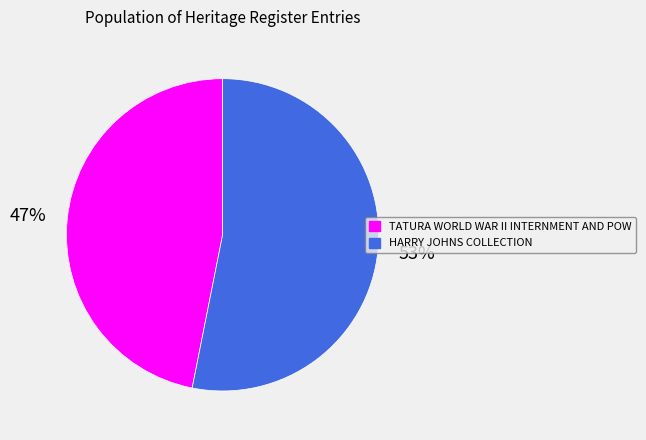

Which slice is the smallest?

TATURA WORLD WAR II INTERNMENT AND POW